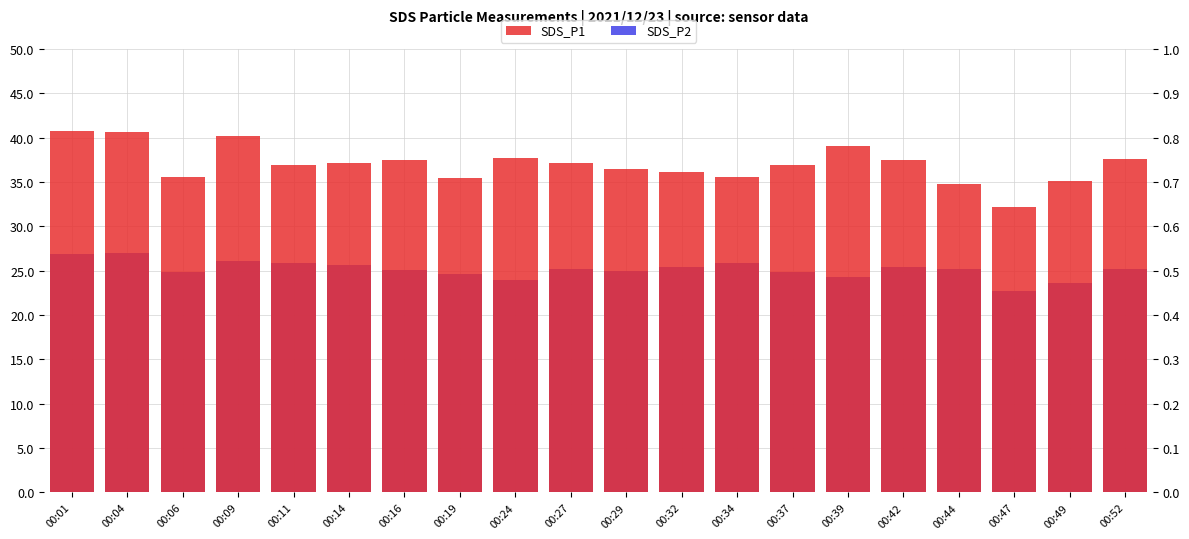

Where does the SDS_P2 series first go above 25?

00:01